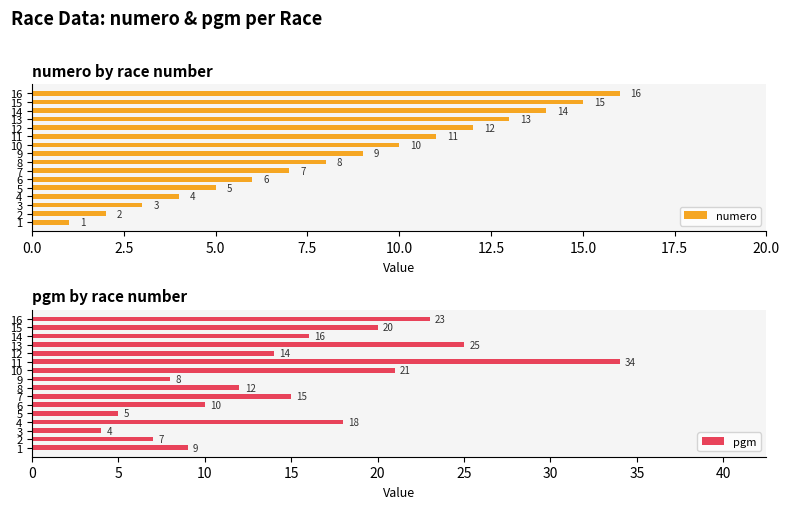

What is the difference between the maximum and minimum values in the numero series?

15